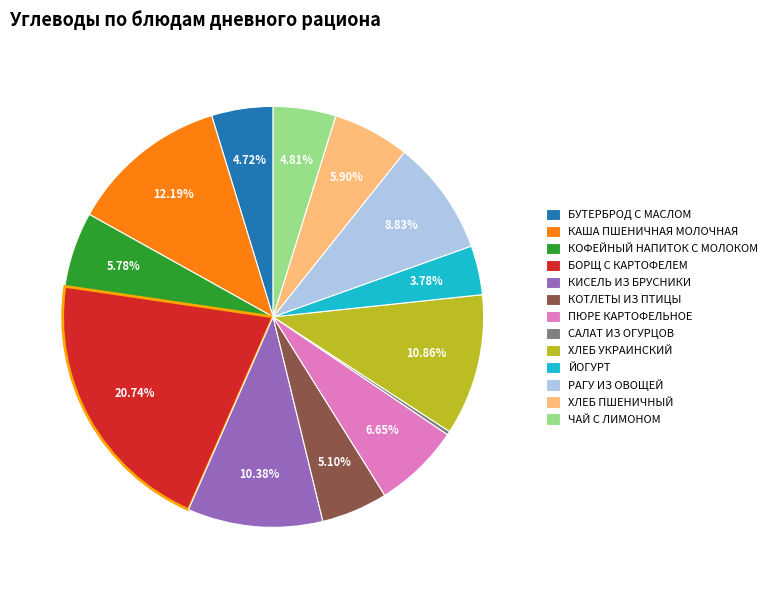

How many segments does this pie chart have?

13